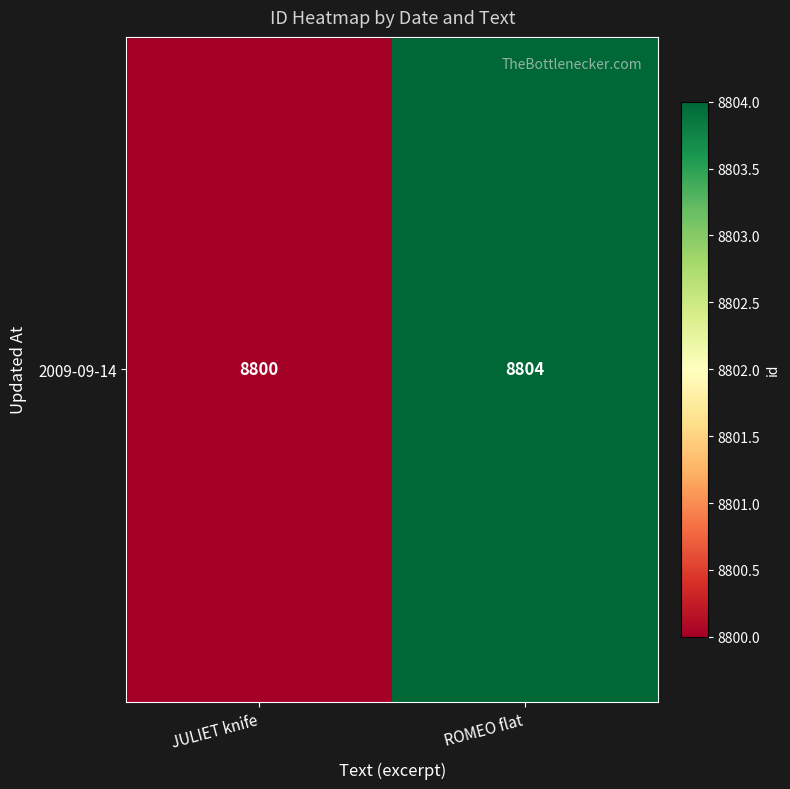

Rank the categories by value from highest to lowest.

ROMEO flat, JULIET knife